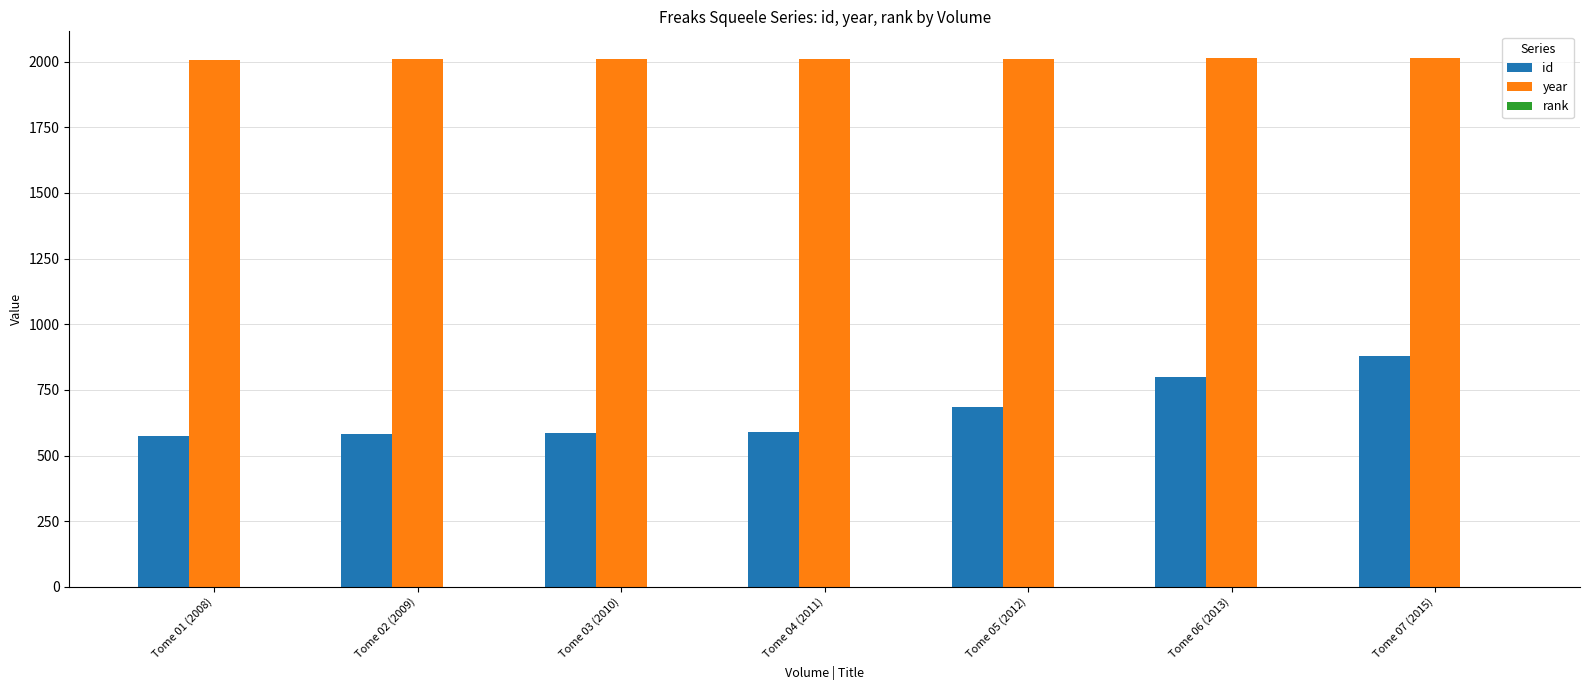

What is the maximum value shown in the chart?

2015